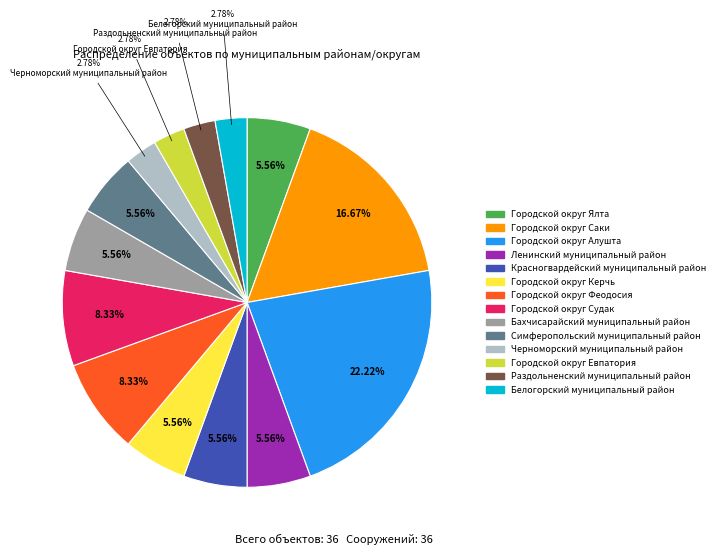

To the nearest percent, what portion does Городской округ Ялта represent?

6%